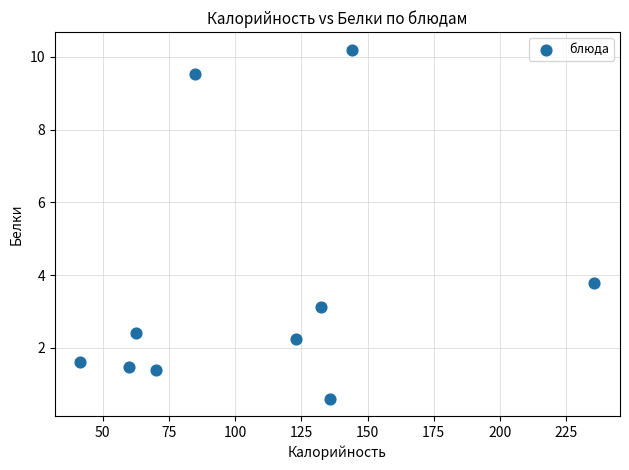

What is the range of X values (max minus min)?

194.1